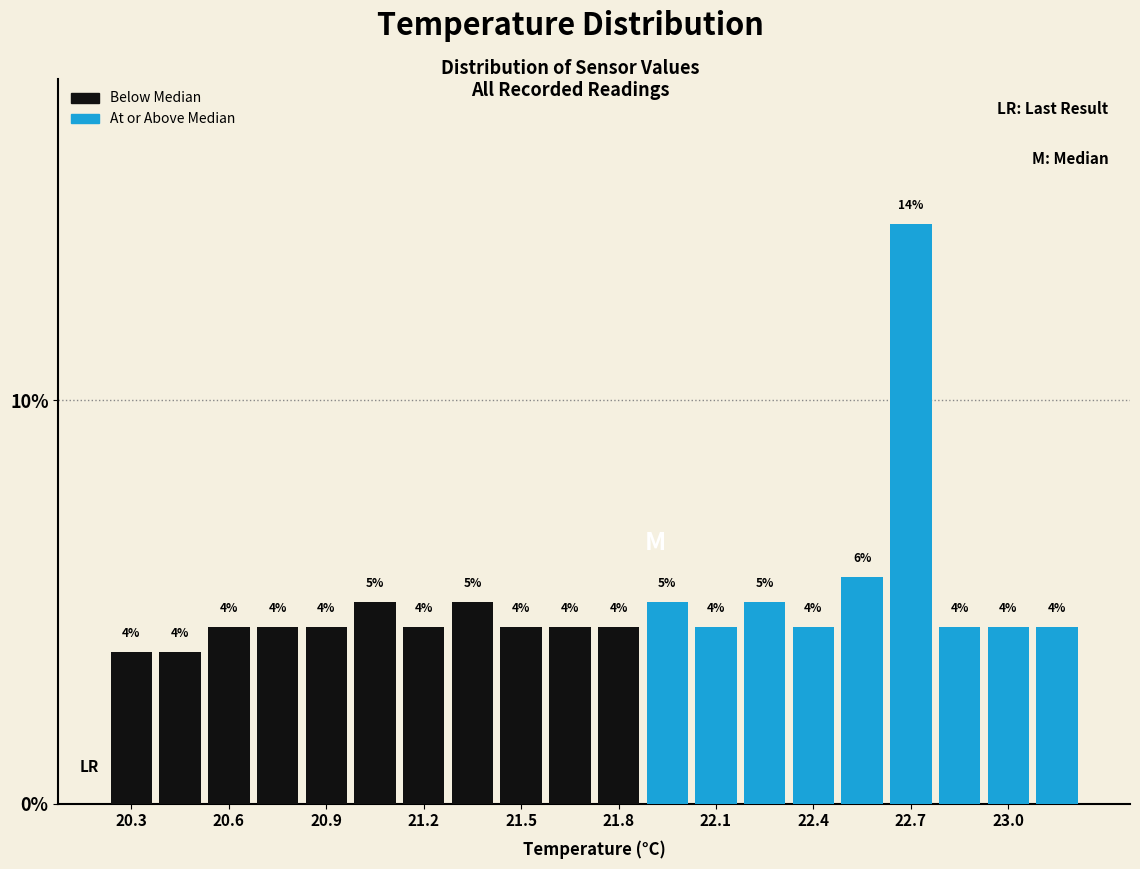

Around what value on the x-axis is the tallest bar? Give the approximate position of its centre, as read against the axis.

22.70